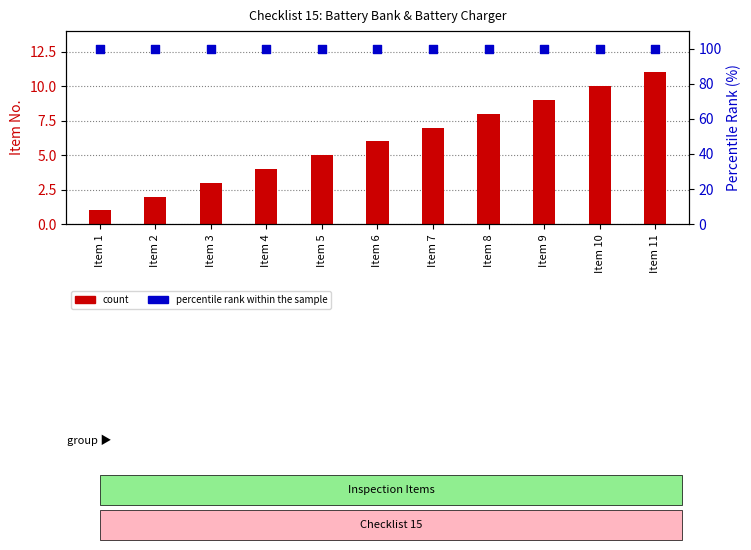

Which series contains the highest Y value?

percentile rank within the sample